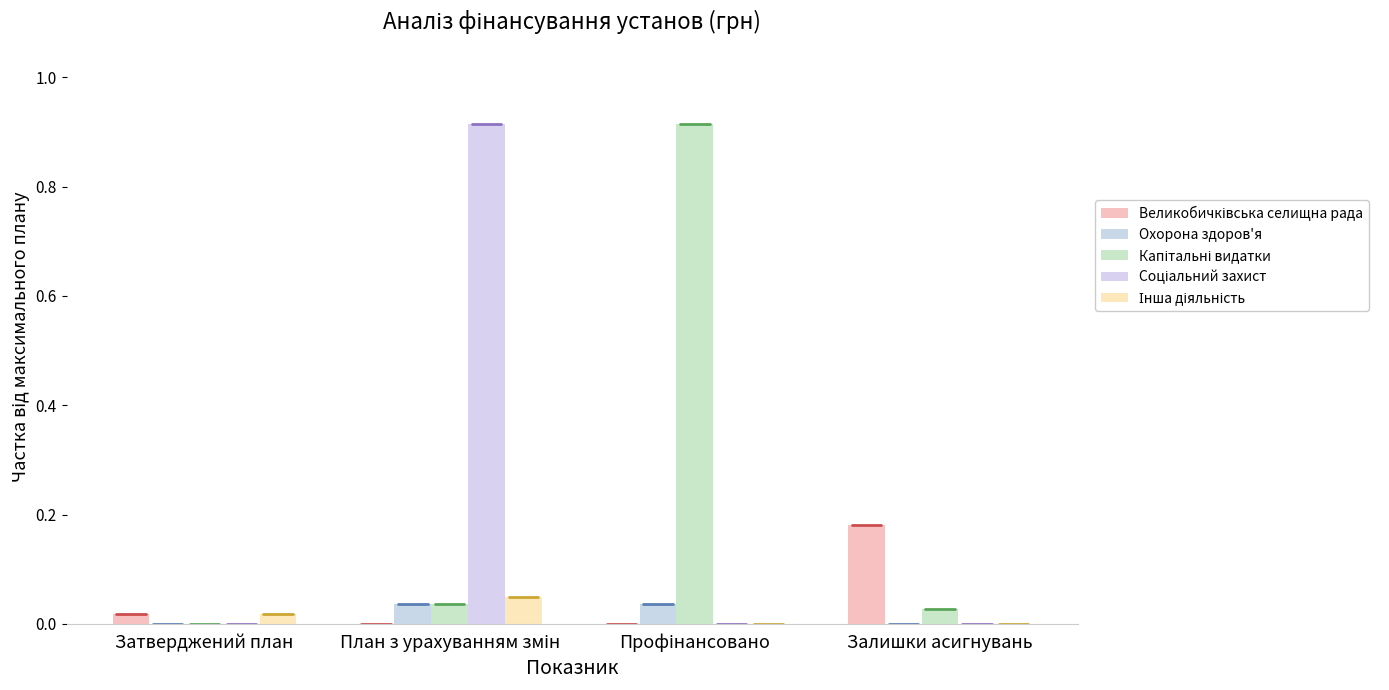

The Великобичківська селищна рада series shows 0.2 at Залишки асигнувань. True or false?

True